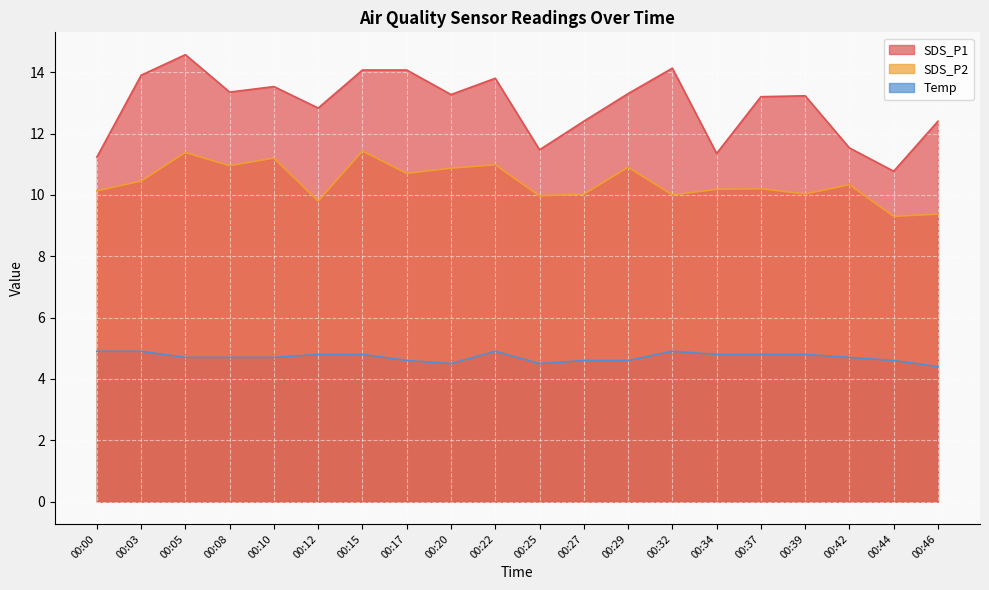

What is the value of the SDS_P2 point at the 3rd from the left?

11.4